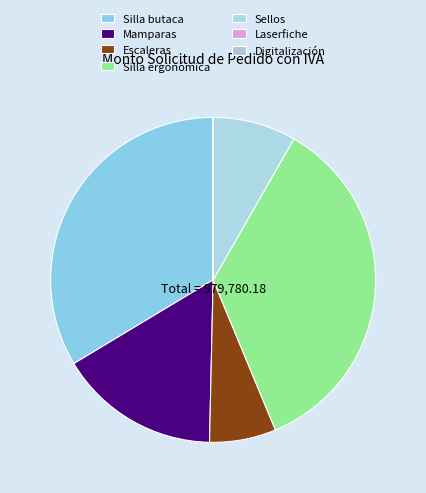

The Silla butaca slice represents 21% of the pie. True or false?

False